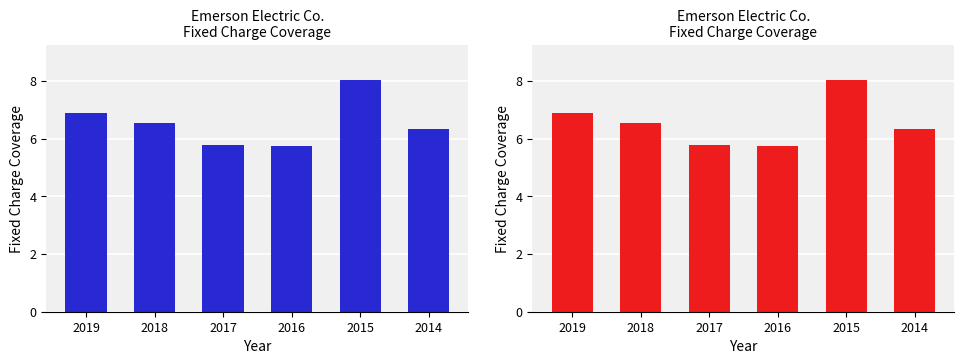

What is the value of the 2nd bar from the left?

6.5